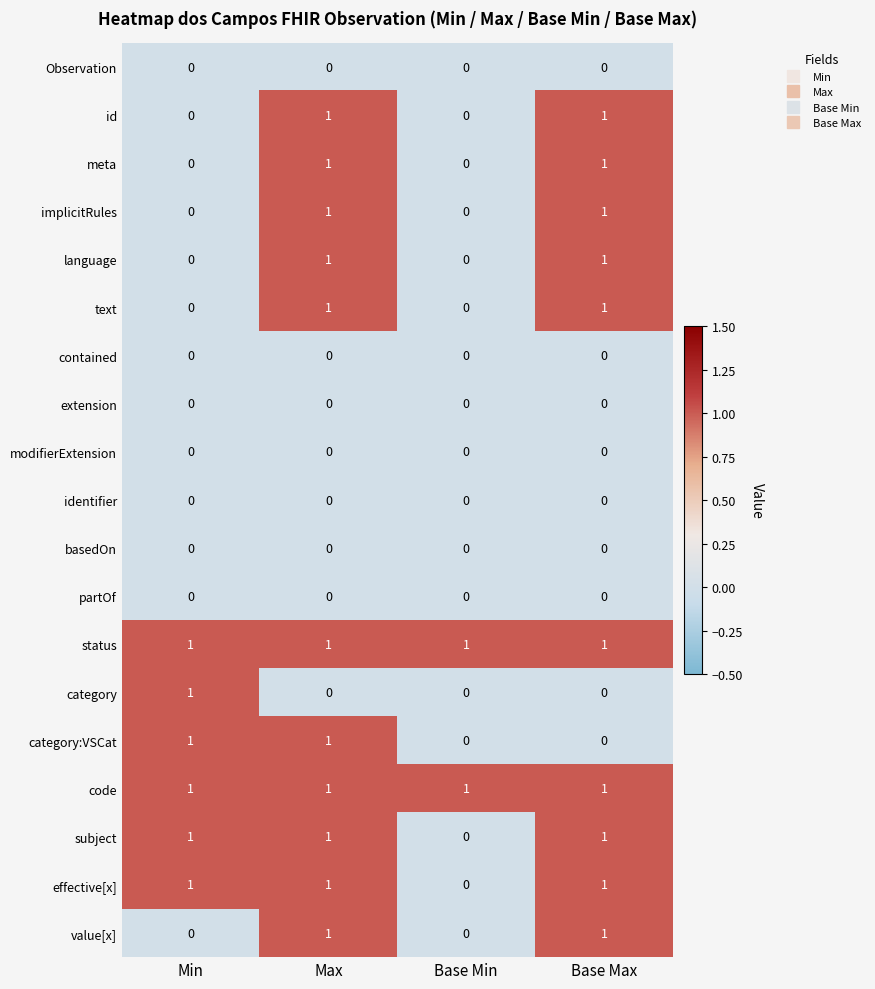

How many text values are between 0 and 1?

4